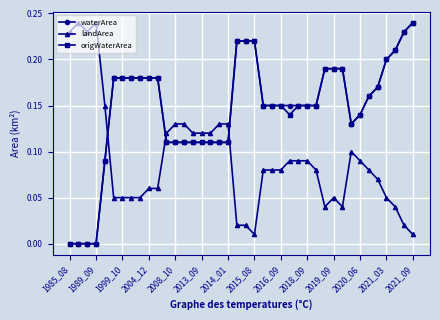

True or false: landArea has more than 1 points higher than both neighbors.

True